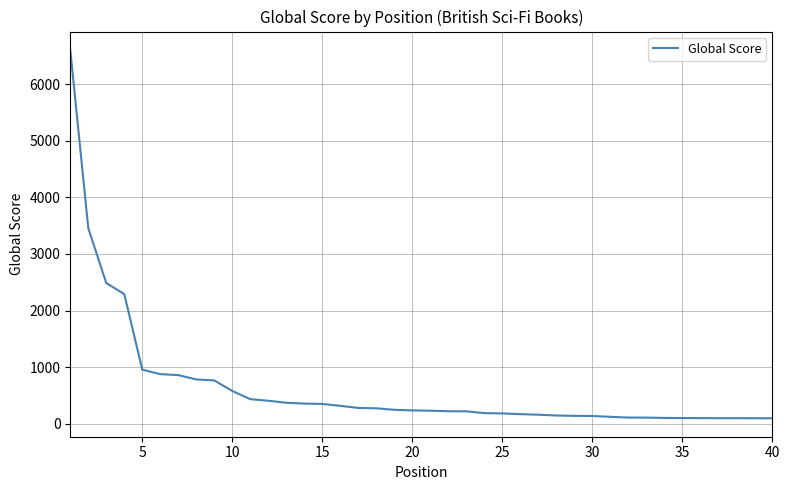

What is the maximum value shown in the chart?

6603